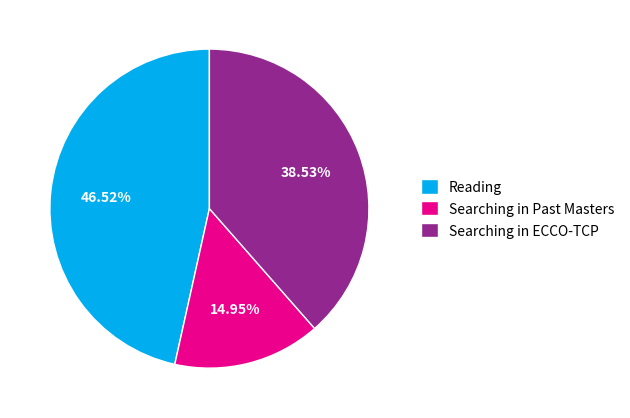

Which has a higher value, Searching in Past Masters or Searching in ECCO-TCP?

Searching in ECCO-TCP